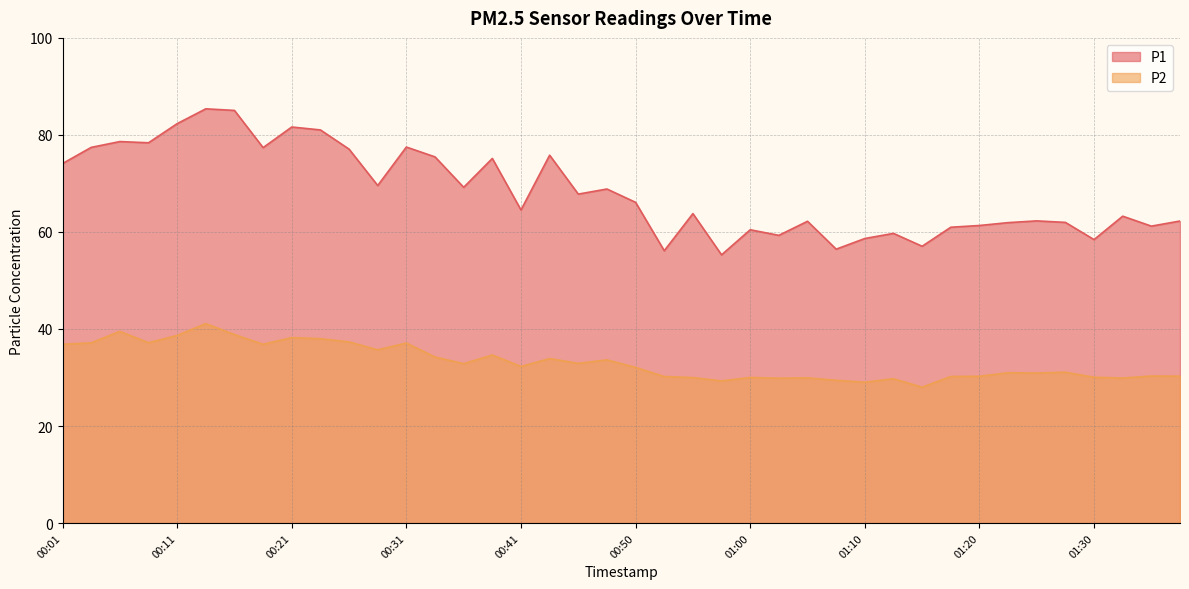

Where does the P2 series first go above 32?

00:01